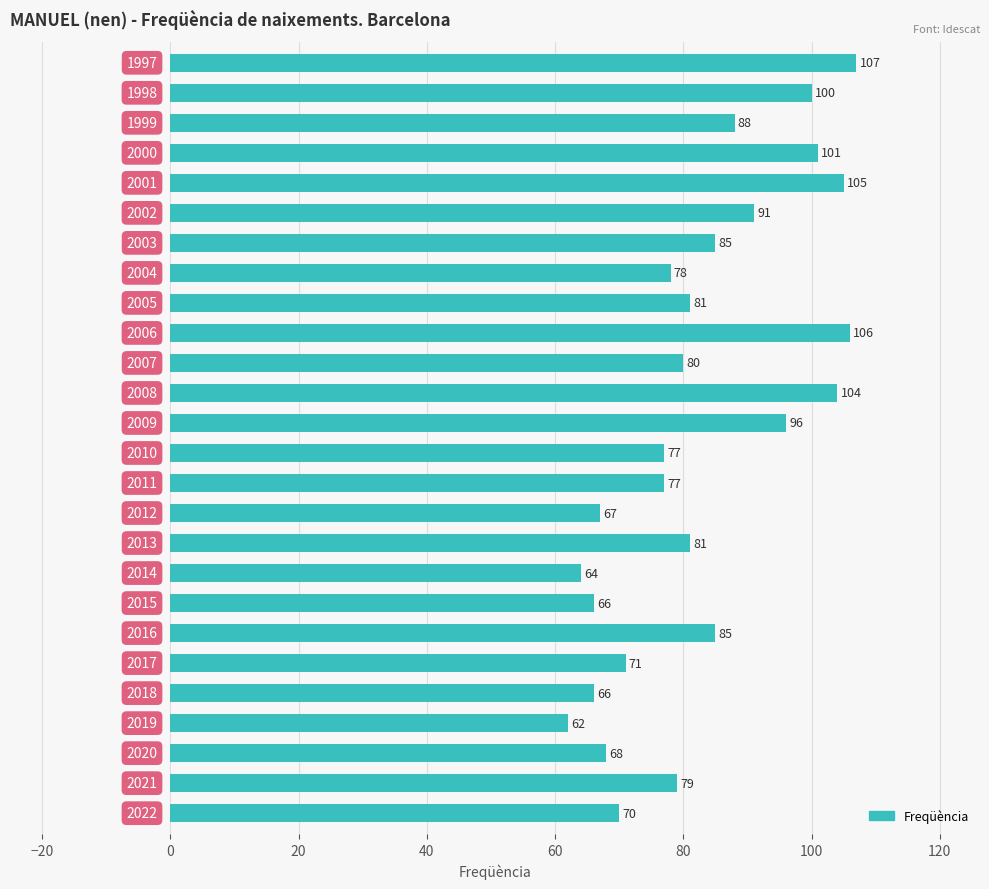

What is the difference between the maximum and minimum values?

45